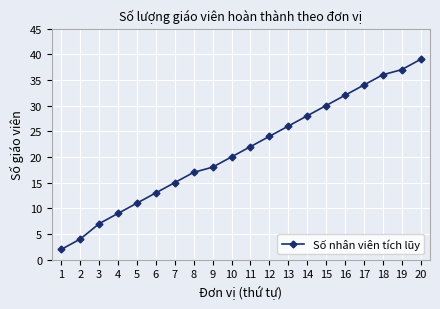

List the labels in order of value, largest first.

20, 19, 18, 17, 16, 15, 14, 13, 12, 11, 10, 9, 8, 7, 6, 5, 4, 3, 2, 1